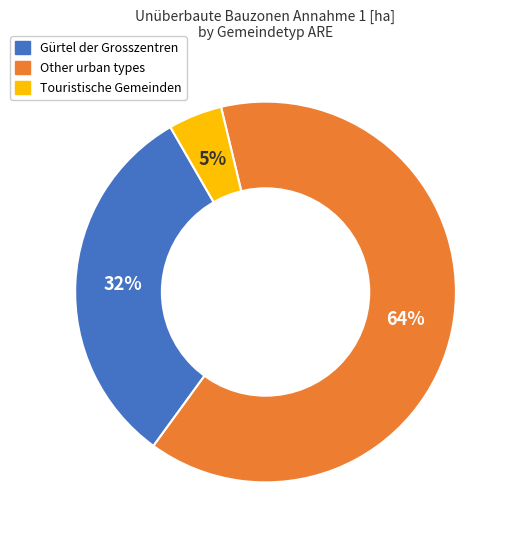

To the nearest percent, what is the average slice percentage?

33%